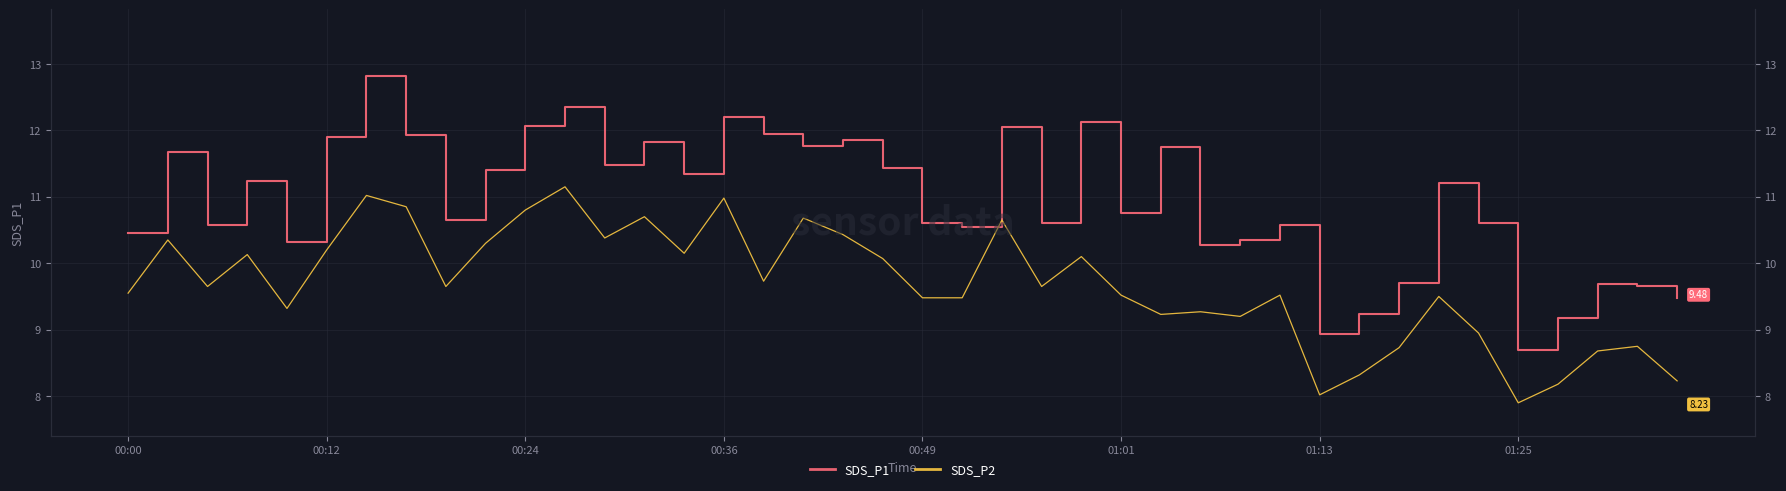

At 00:49, list the series in order from largest to smallest.

SDS_P1, SDS_P2